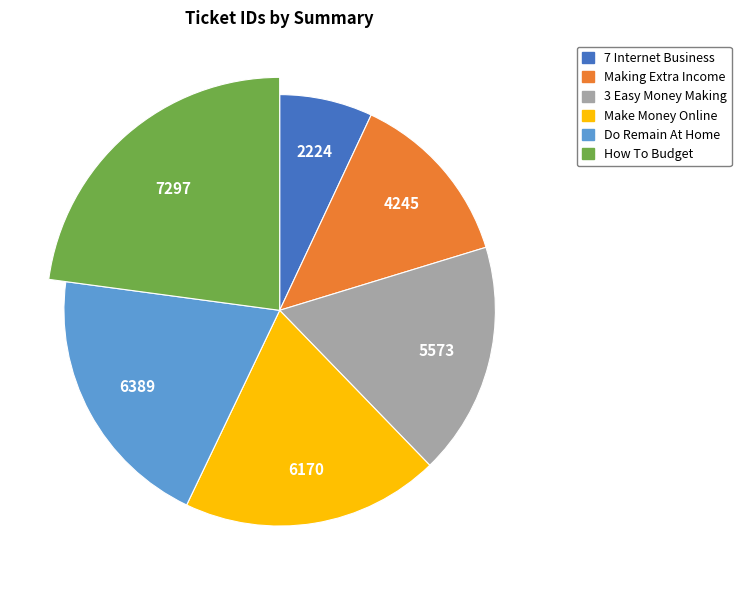

True or false: Make Money Online Hits4pay Com accounts for 33% of the total.

False